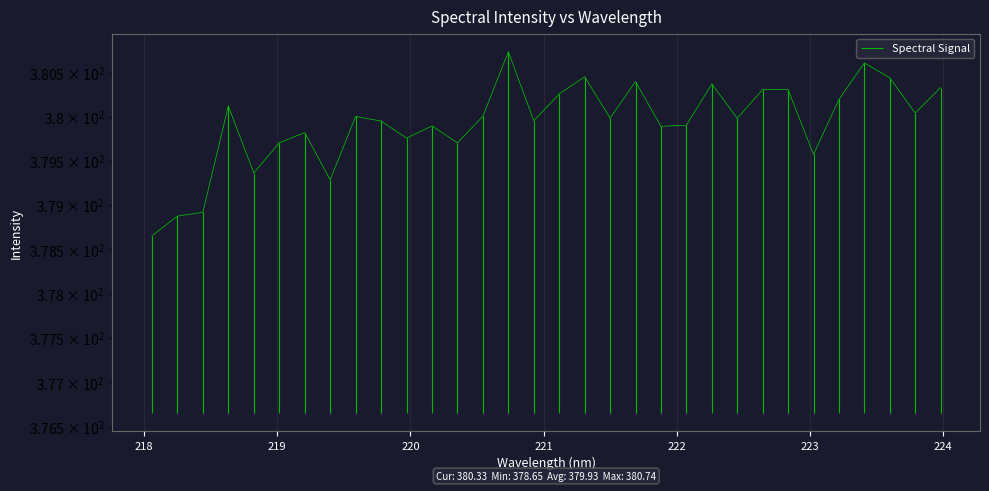

The chart shows a value of 187.8 at 221.1174. True or false?

False